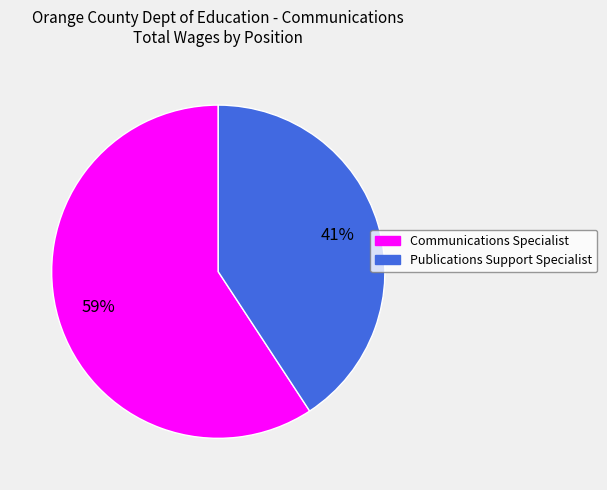

Does any single category account for the majority?

Yes